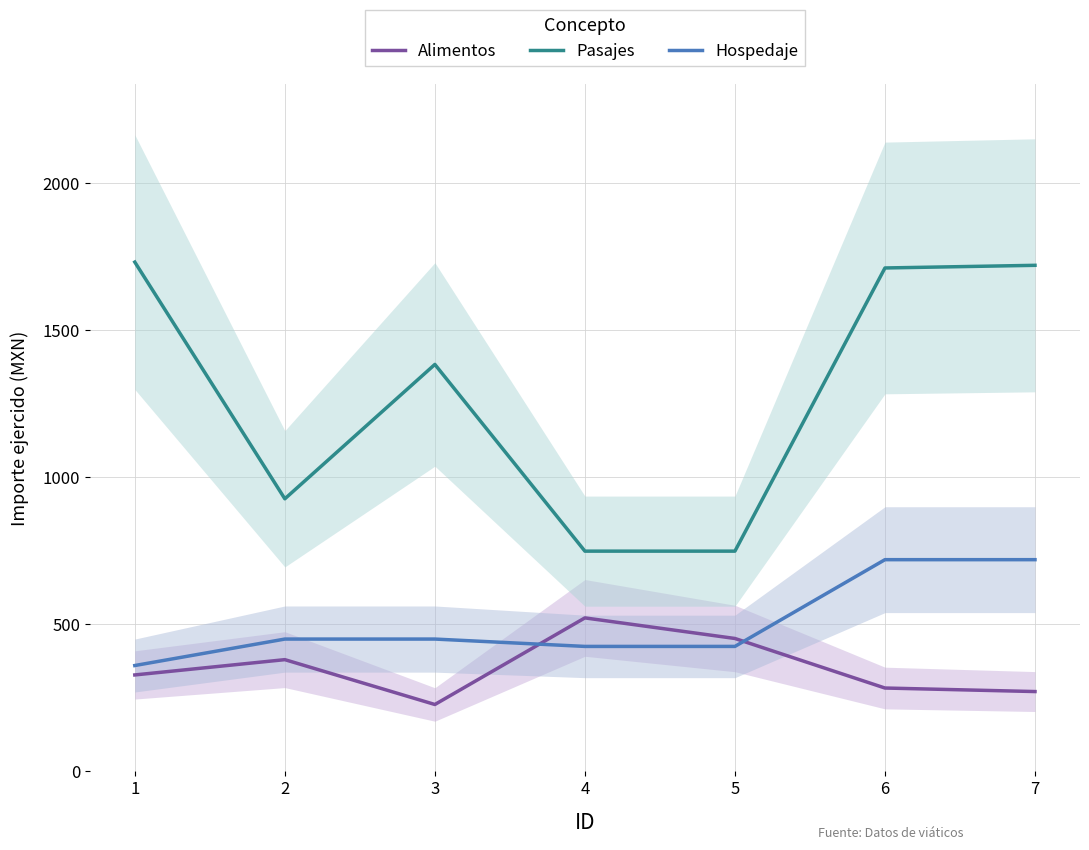

True or false: Hospedaje and Pasajes intersect in this chart.

False